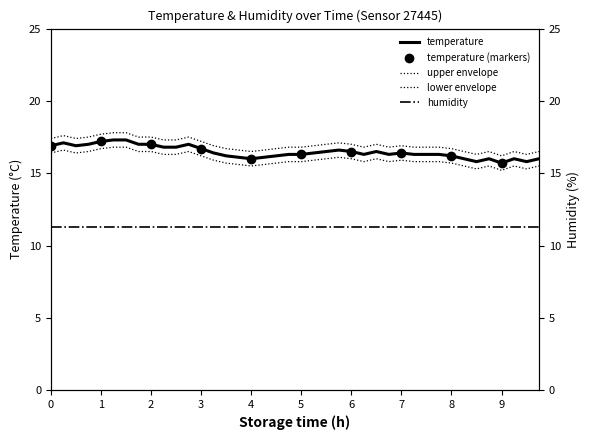

Reading left to right, transcribe all the data shown in this chart.

16.9	17.1	16.9	17.0	17.2	17.3	17.3	17.0	17.0	16.8	16.8	17.0	16.7	16.4	16.2	16.1	16.0	16.1	16.2	16.3	16.3	16.4	16.5	16.6	16.5	16.3	16.5	16.3	16.4	16.3	16.3	16.3	16.2	16.0	15.8	16.0	15.7	16.0	15.8	16.0